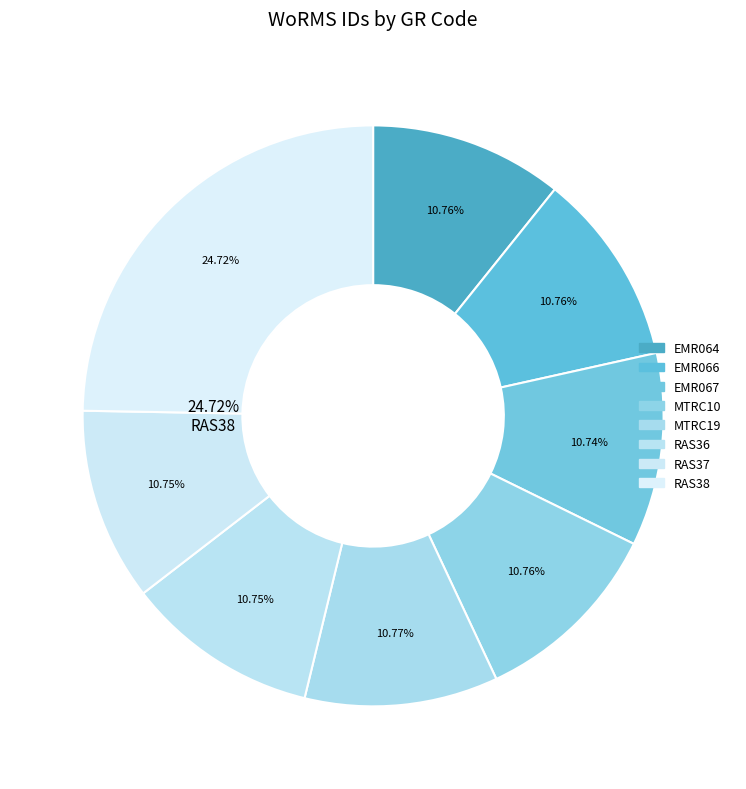

The RAS38 slice represents 14% of the pie. True or false?

False